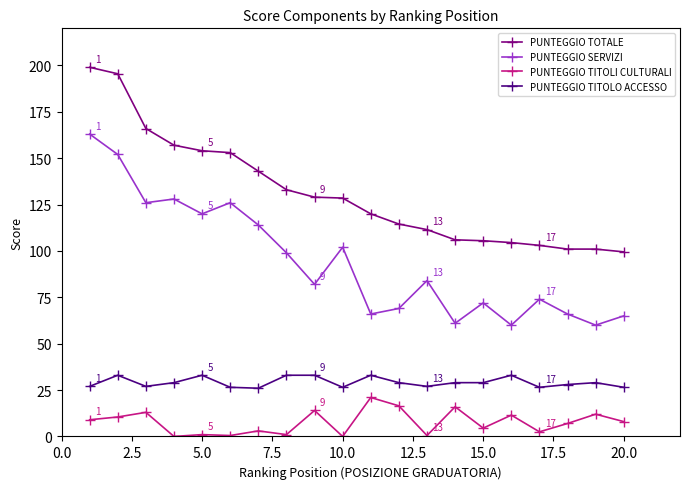

True or false: PUNTEGGIO TOTALE and PUNTEGGIO TITOLO ACCESSO intersect in this chart.

False